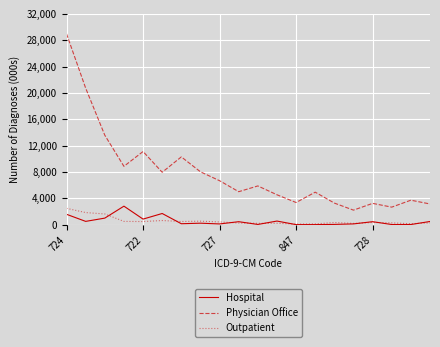

Which series has the largest range (max minus min)?

Physician Office